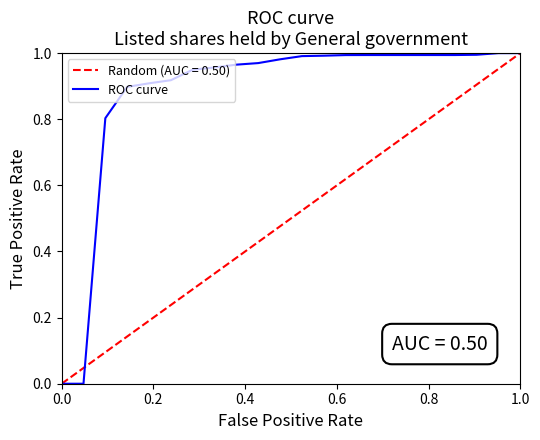

Which series has the largest total across all categories?

ROC curve